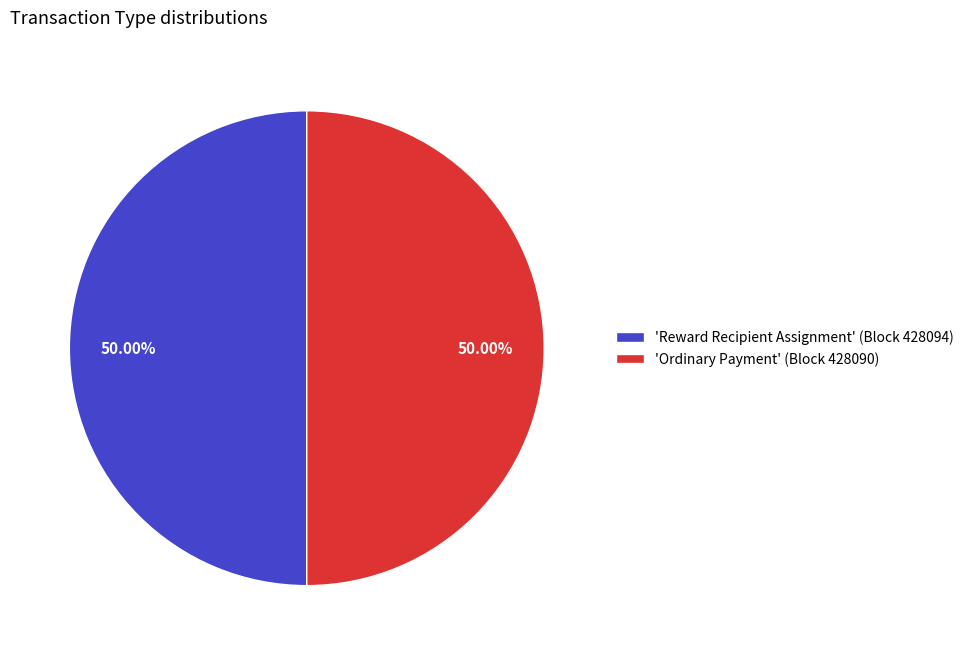

What is the ratio of the value at 'Ordinary Payment' (Block 428090) to the value at 'Reward Recipient Assignment' (Block 428094)?

1.0